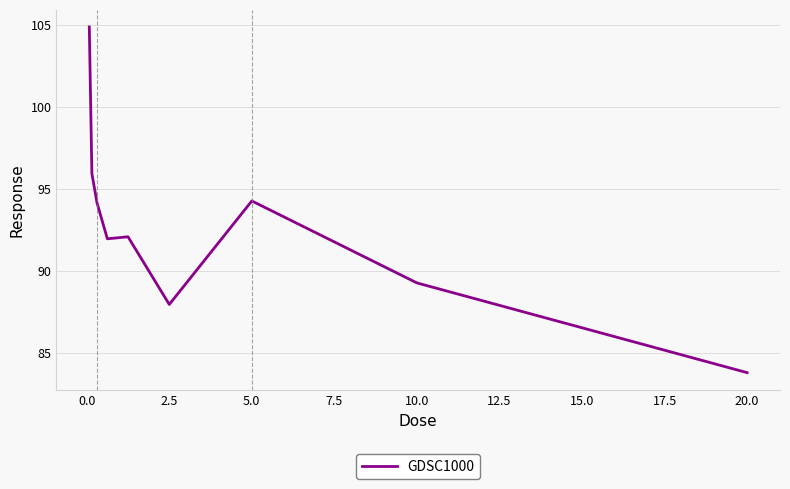

What is the greatest value displayed?

104.9